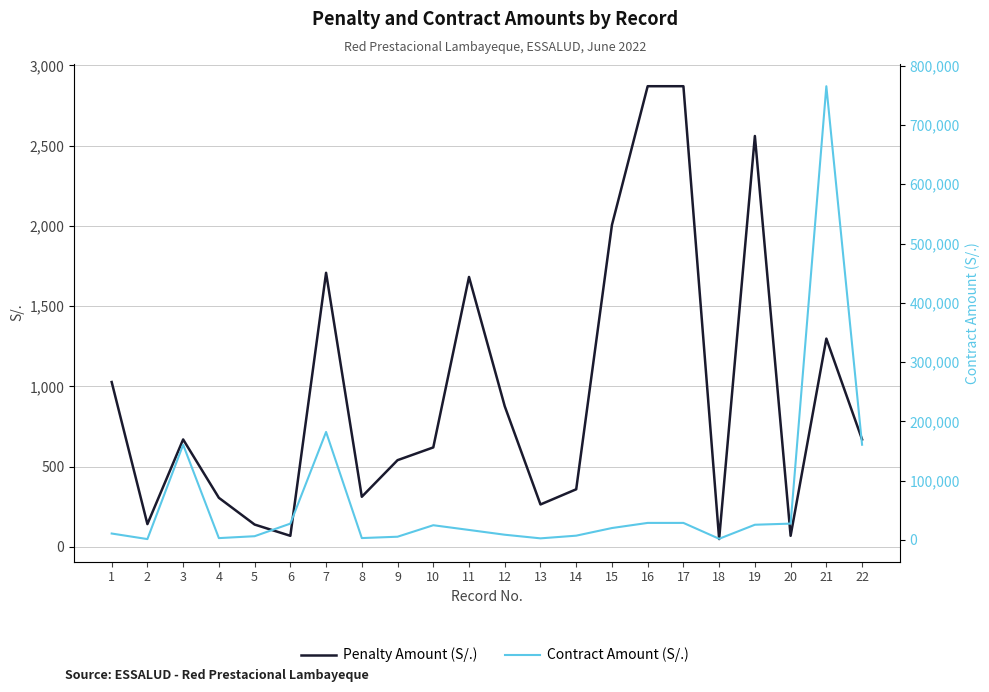

True or false: Contract Amount (S/.) and Penalty Amount (S/.) intersect in this chart.

False